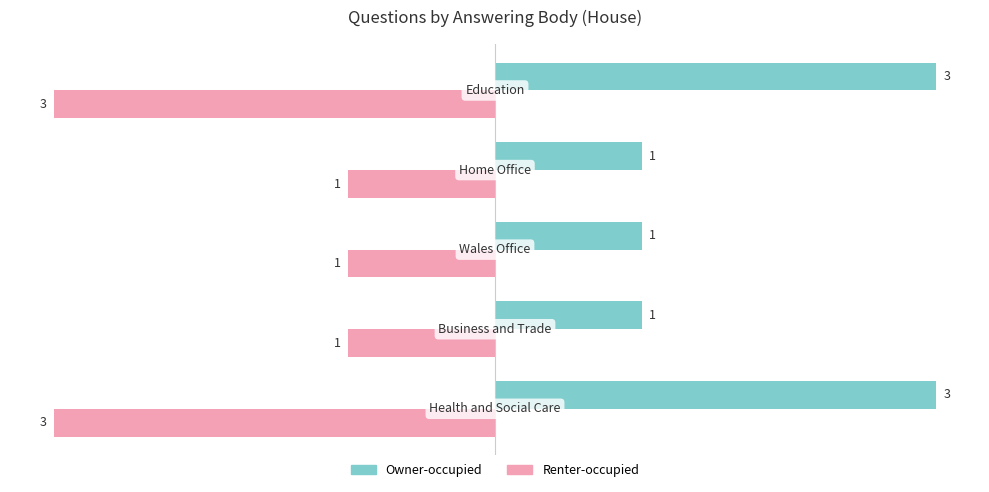

How many series are shown in this chart?

2